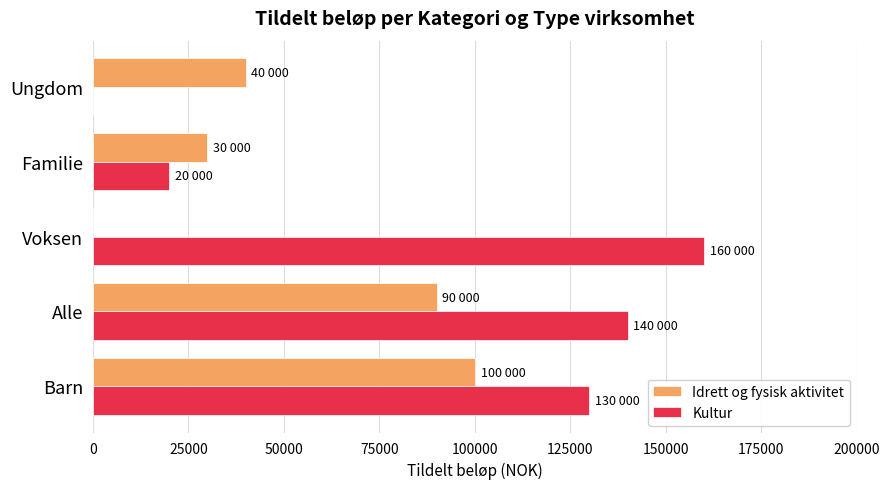

What is the maximum value shown in the chart?

160000